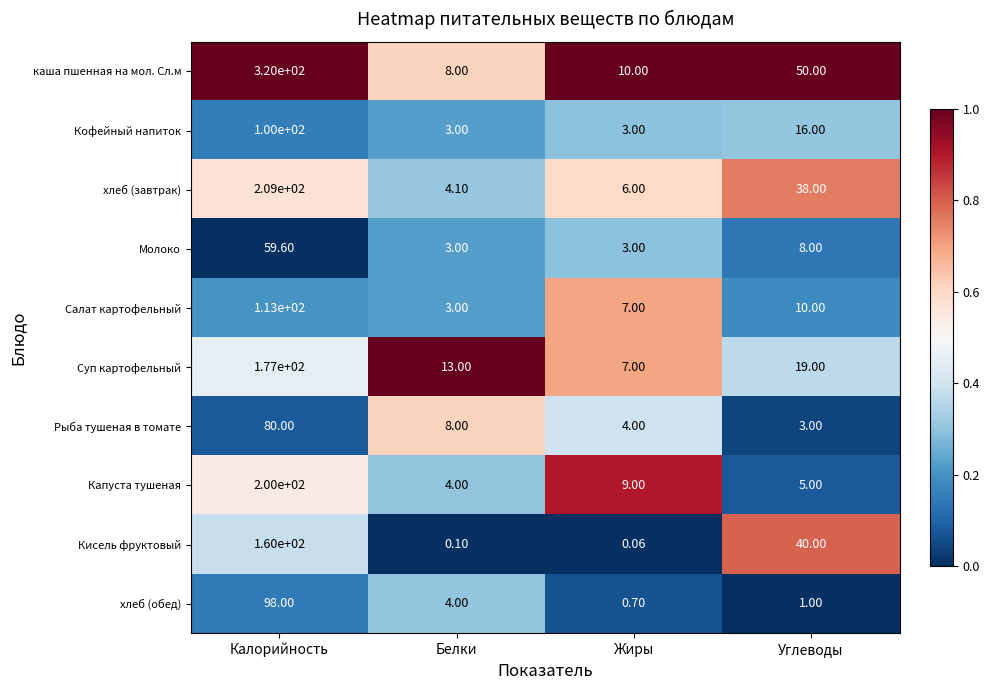

What is the total value across all series at Углеводы?

190.0